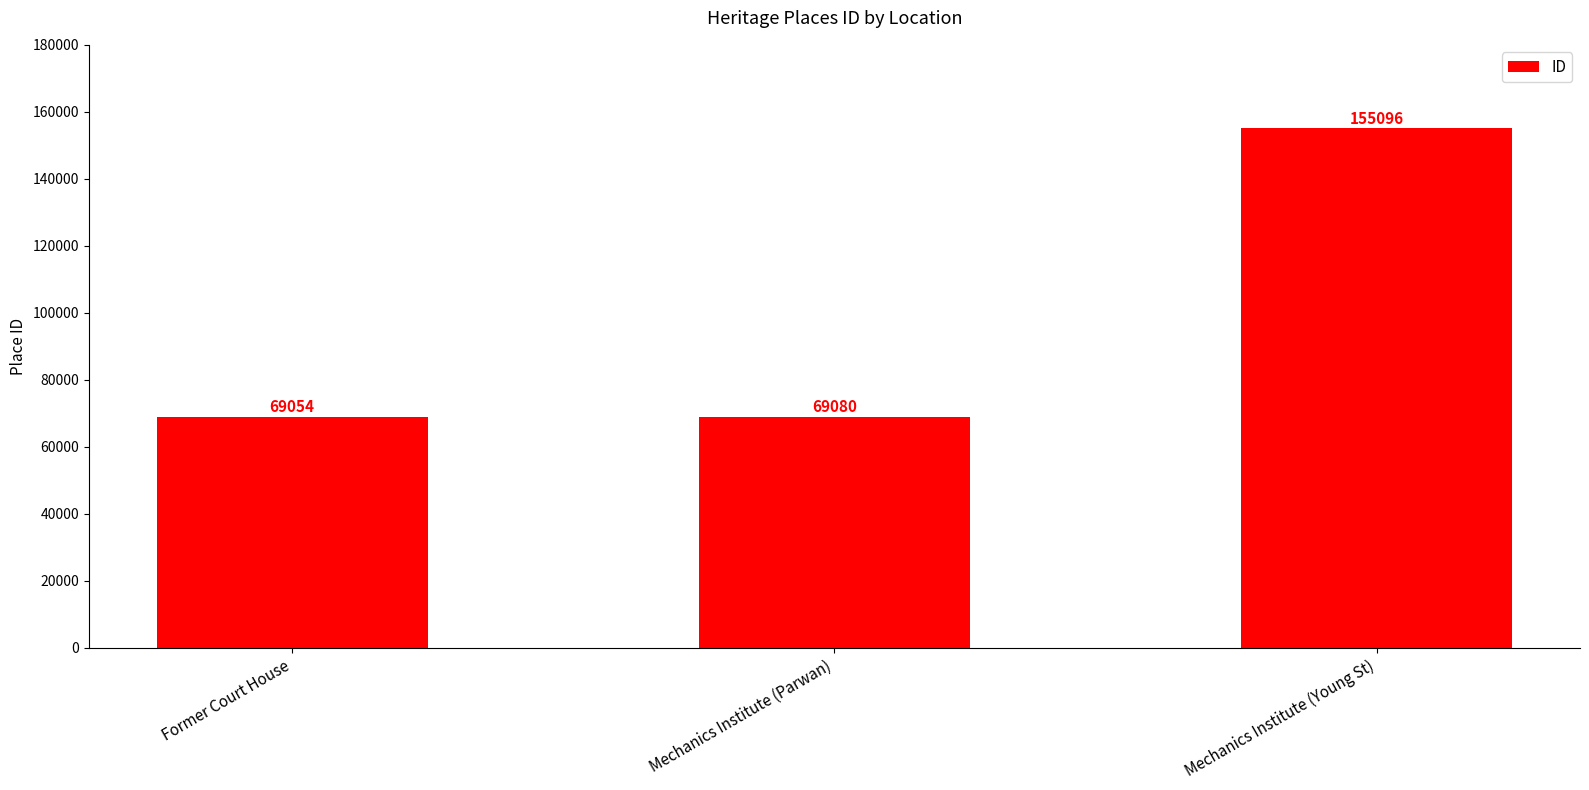

Reading left to right, what are all the values shown in this chart?

69054	69080	155096